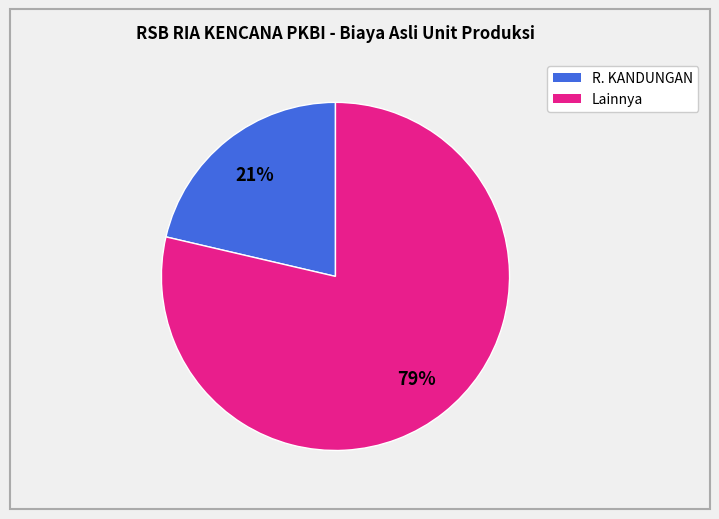

Does any single category account for the majority?

Yes